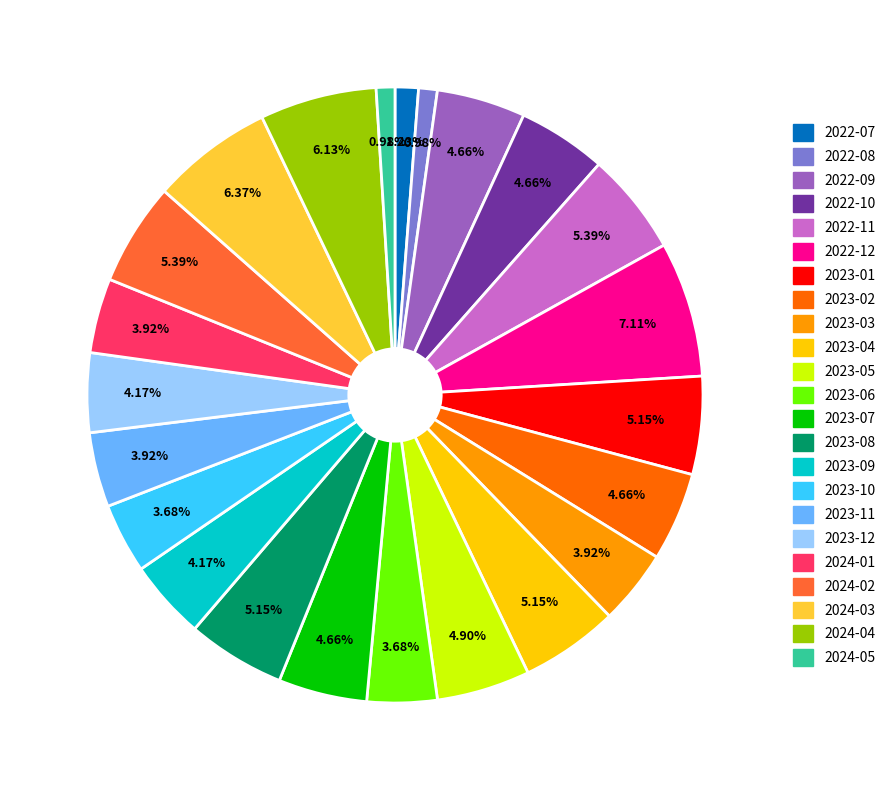

To the nearest percent, what percentage of the pie is 2022-07?

1%